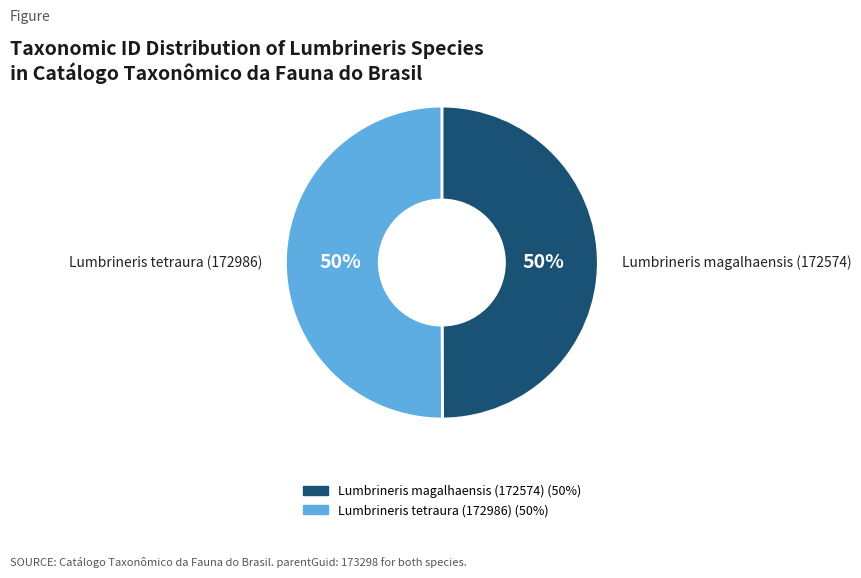

What is the ratio of the value at Lumbrineris tetraura (172986) to the value at Lumbrineris magalhaensis (172574)?

1.0